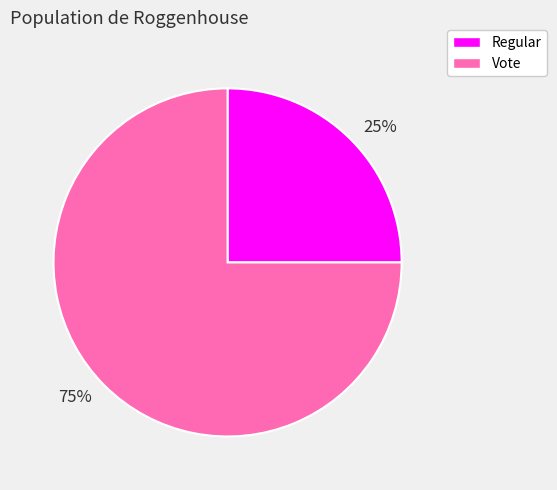

Is 25% the majority of the pie?

No